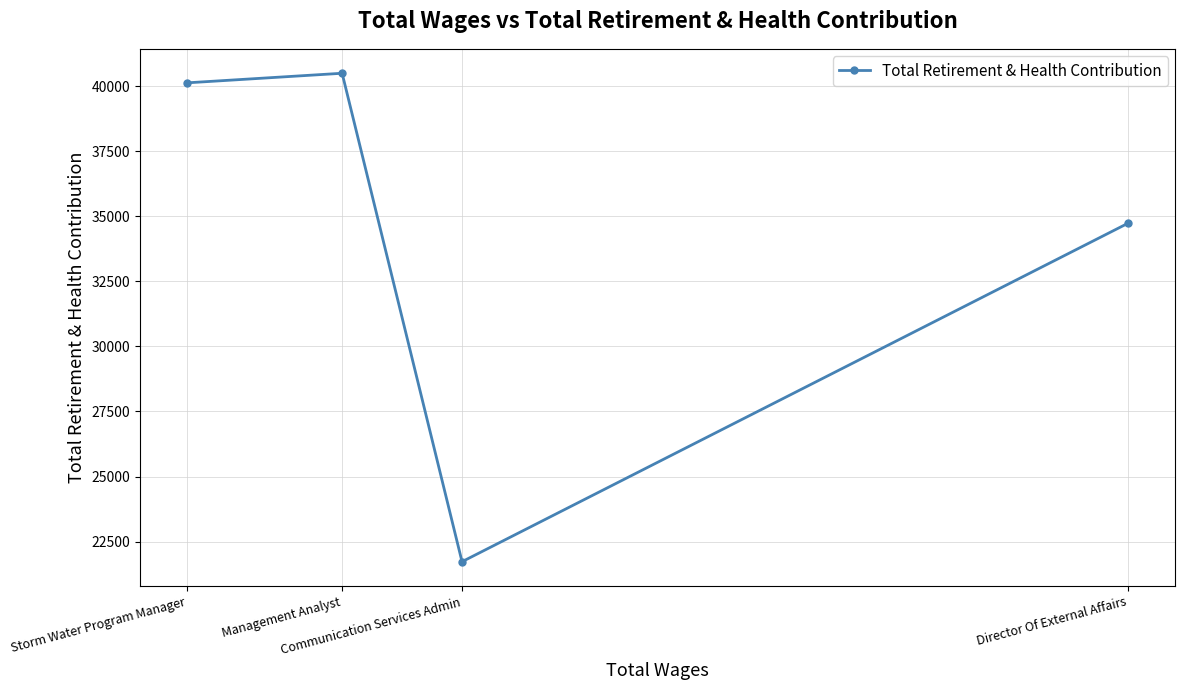

List the labels in order of value, smallest first.

Communication Services Admin, Director Of External Affairs, Storm Water Program Manager, Management Analyst